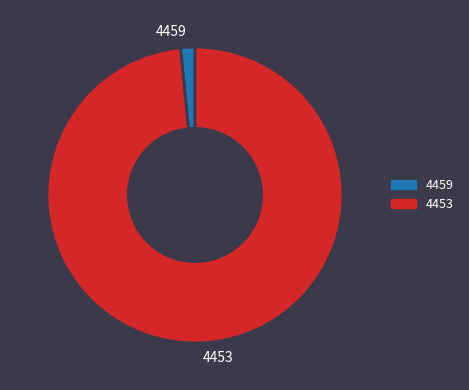

Does any single category account for the majority?

Yes